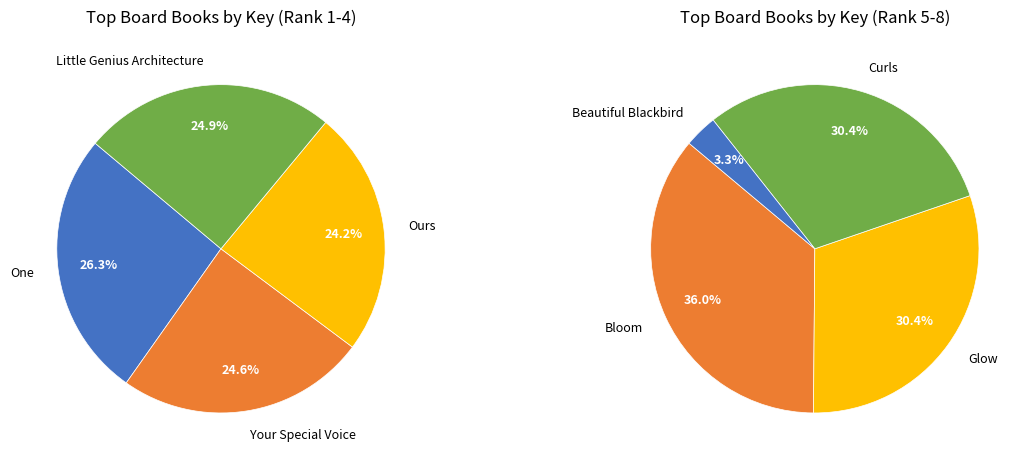

What is the largest slice in the pie chart?

One